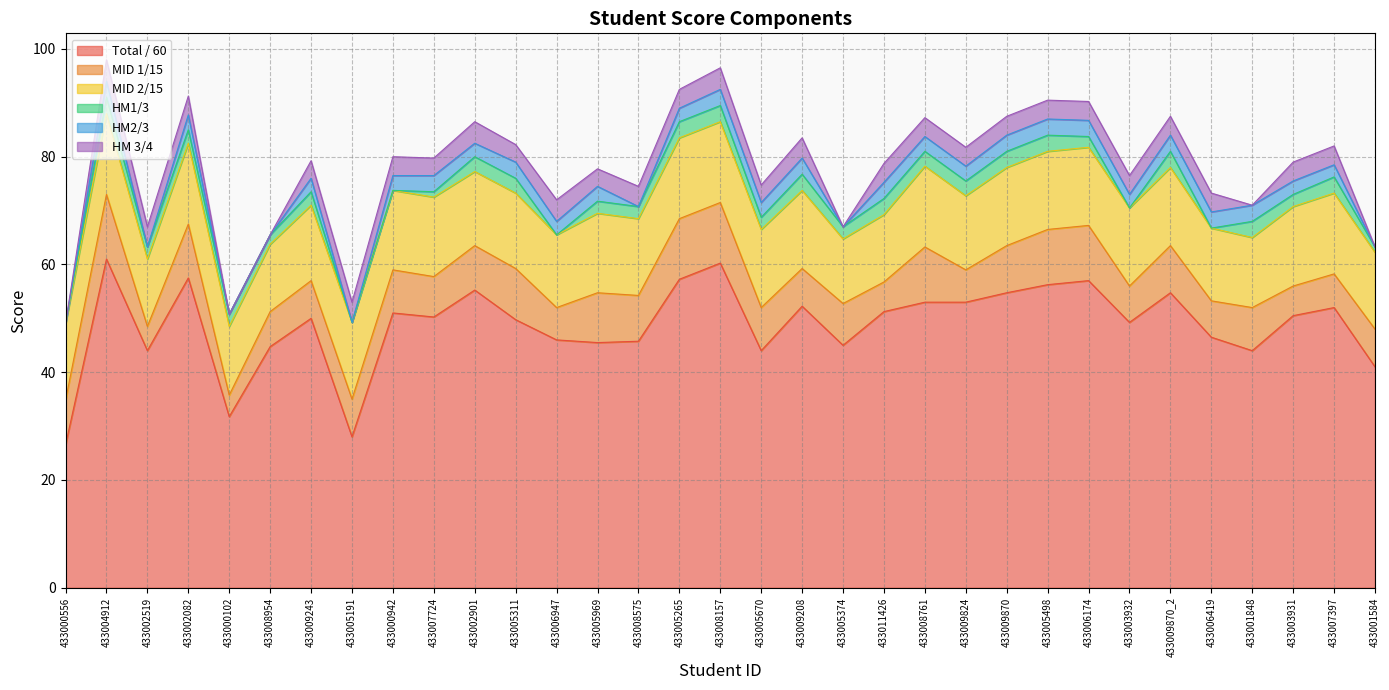

What is the sum of the HM 3/4 values at 433006419 and 433001584?

3.5